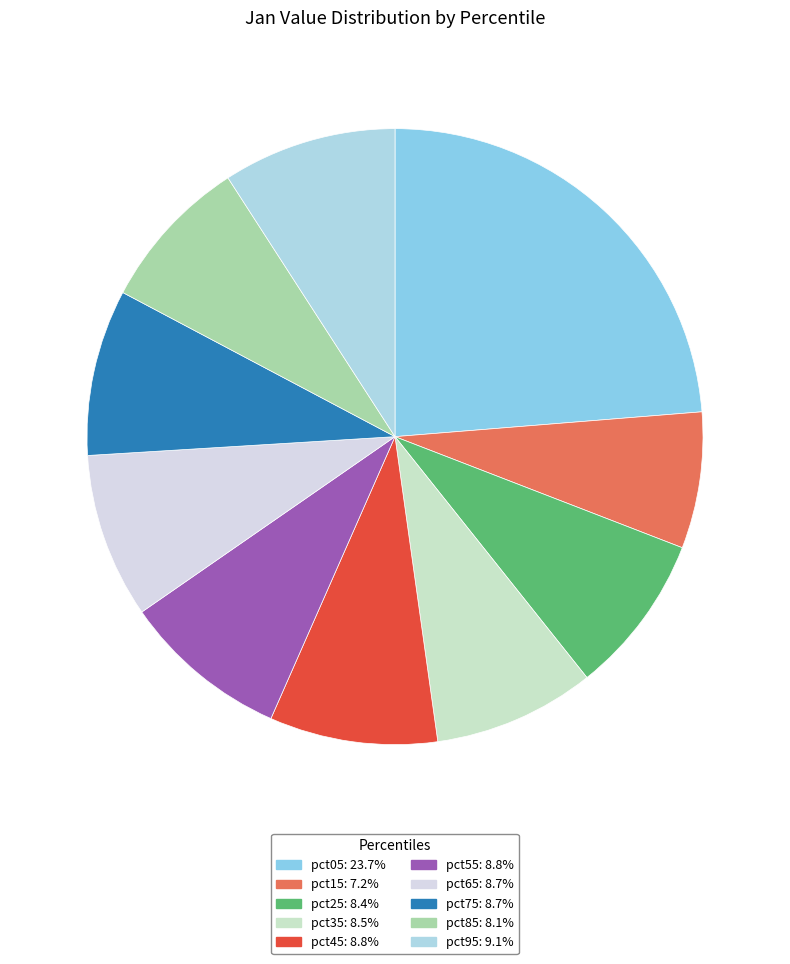

Do pct95 and pct15 together represent more than half of the pie?

No